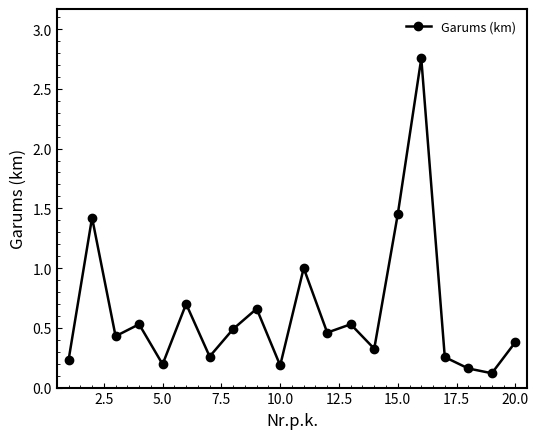

How many lines are shown in the chart?

1